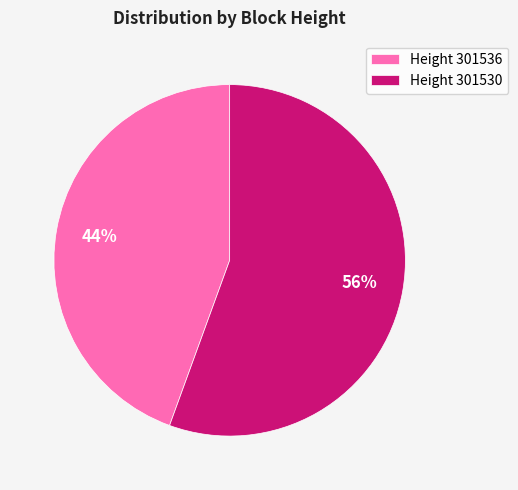

Which slice represents more than half of the pie?

Height 301530